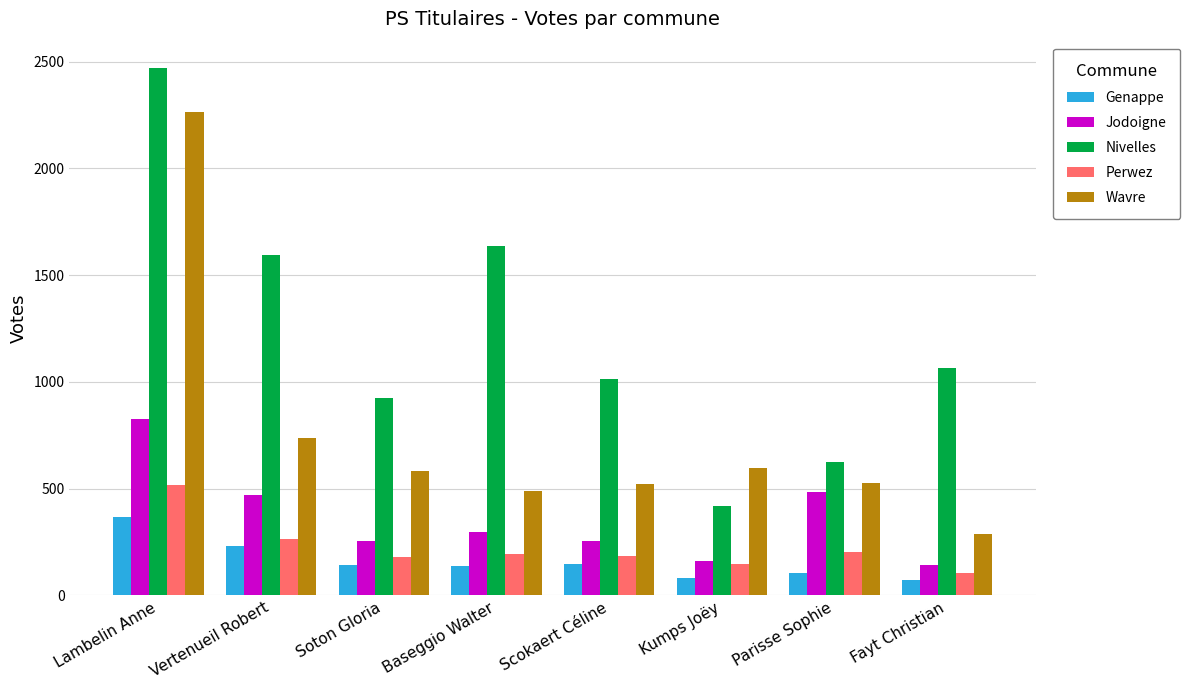

Which category has the lowest value in the Nivelles series?

Kumps Joëy